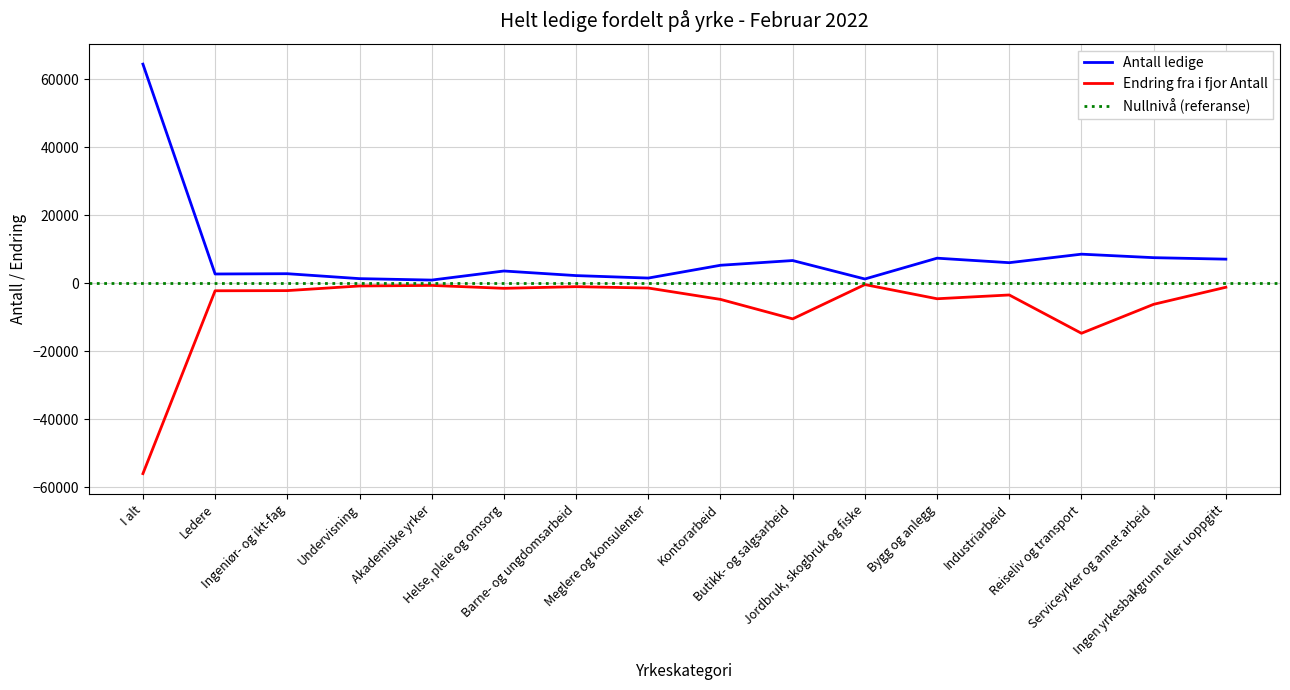

What is the greatest value displayed?

64439